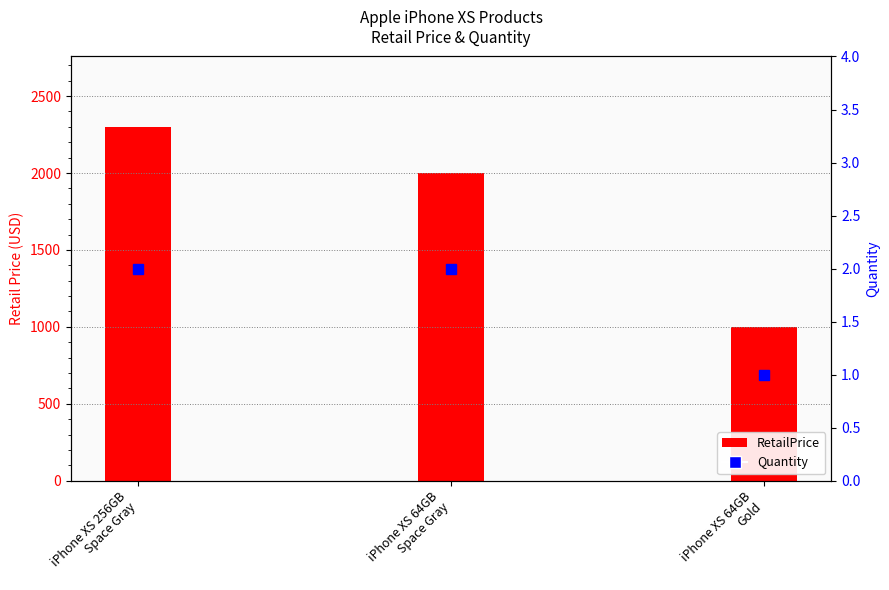

Does the chart contain any negative values?

No